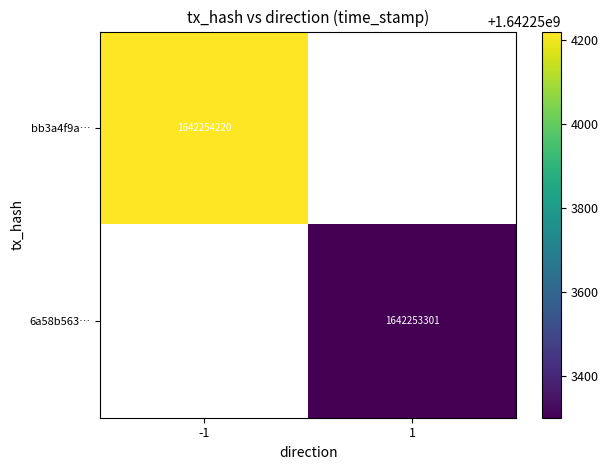

Is it true that bb3a4f9a38928c9fff29b1a69e6ae19480cbdfc equals 566258124 at 1?

False